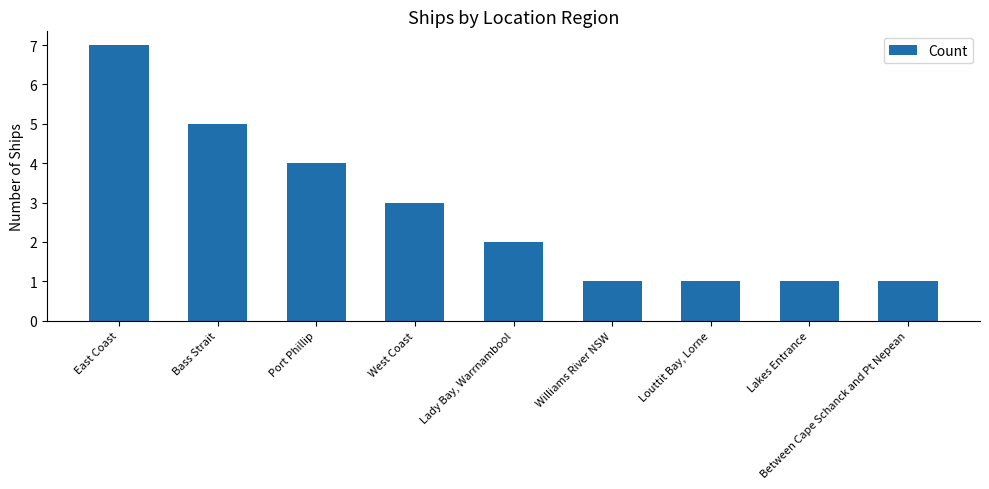

What is the label of the 5th bar from the right?

Lady Bay, Warrnambool